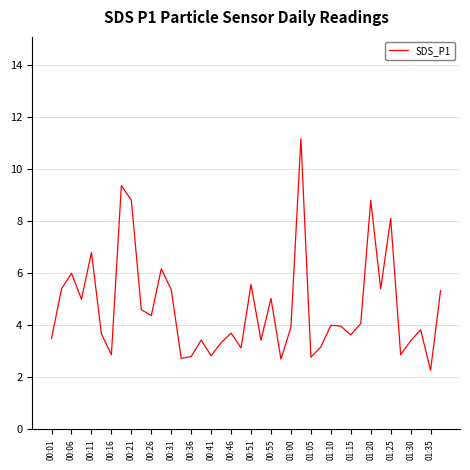

What is the difference between the maximum and minimum values?

8.9